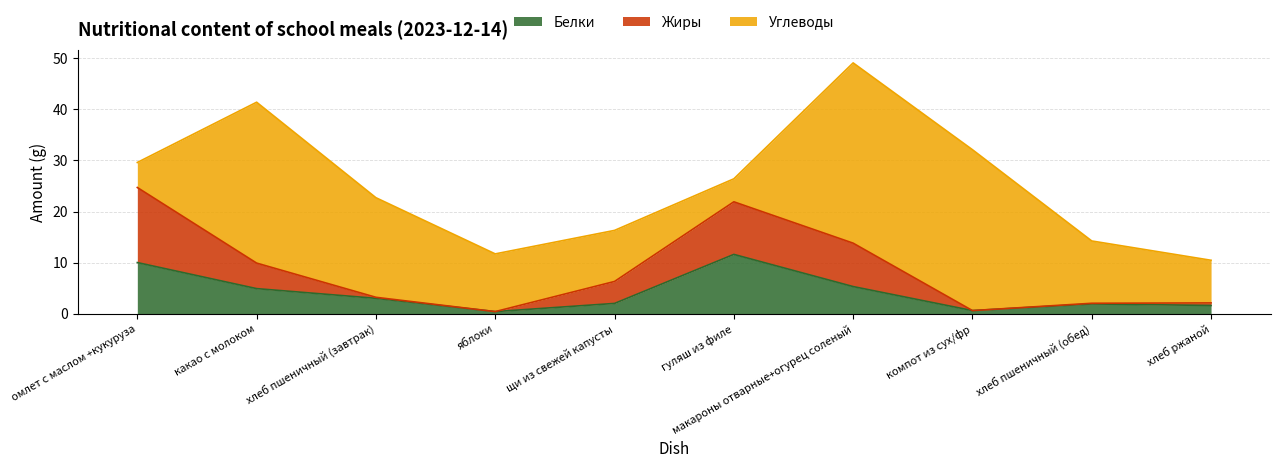

True or false: Белки has a value of 10.0 at омлет с маслом +кукуруза.

True